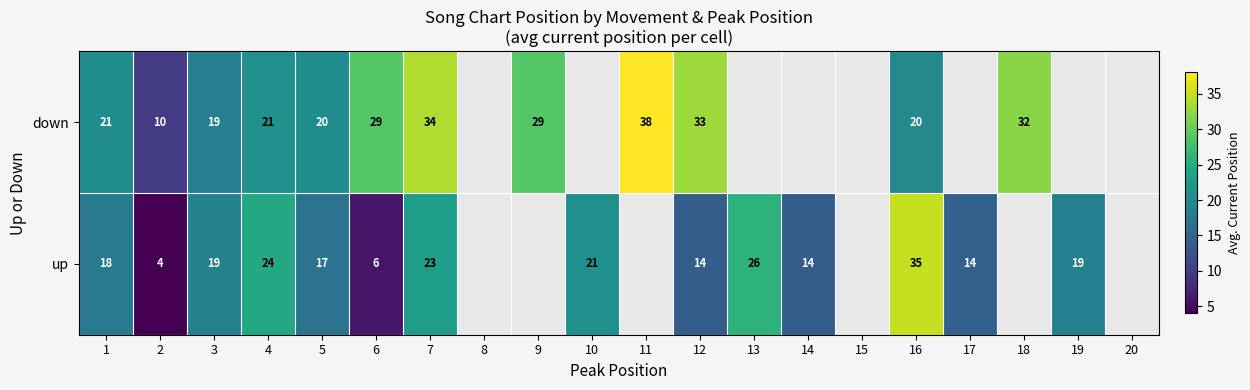

How many distinct data groups are displayed?

2